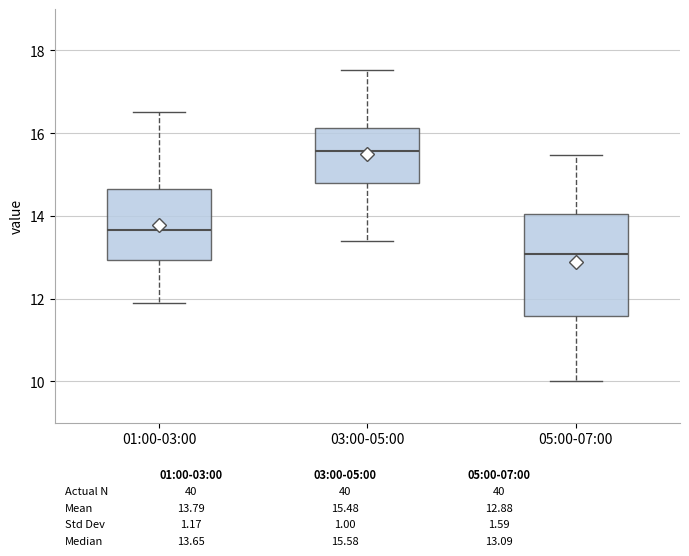

Which box's median line is the lowest?

05:00-07:00